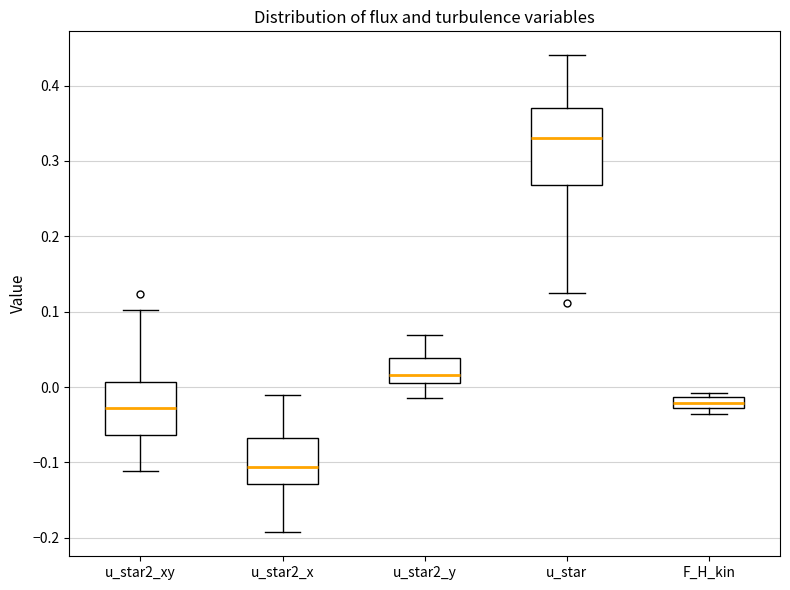

Comparing the boxes themselves (not the whiskers), which one is the tallest?

u_star